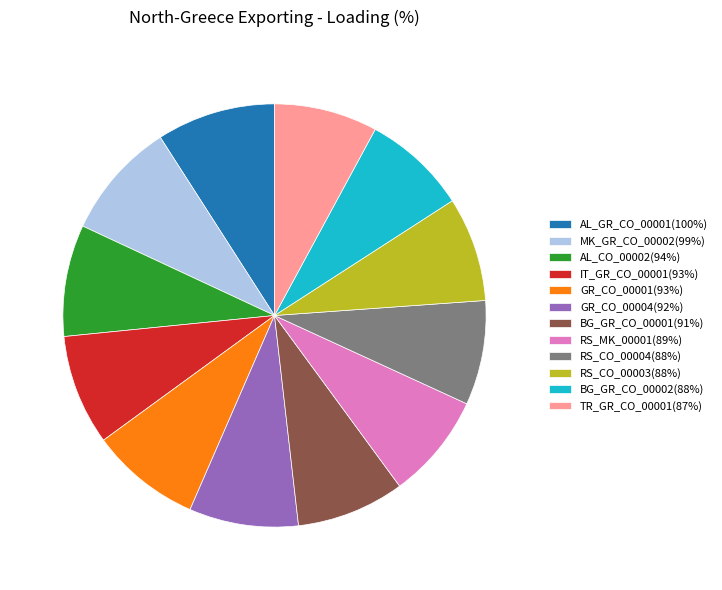

Do AL_CO_00002(94%) and RS_CO_00003(88%) together represent more than half of the pie?

No